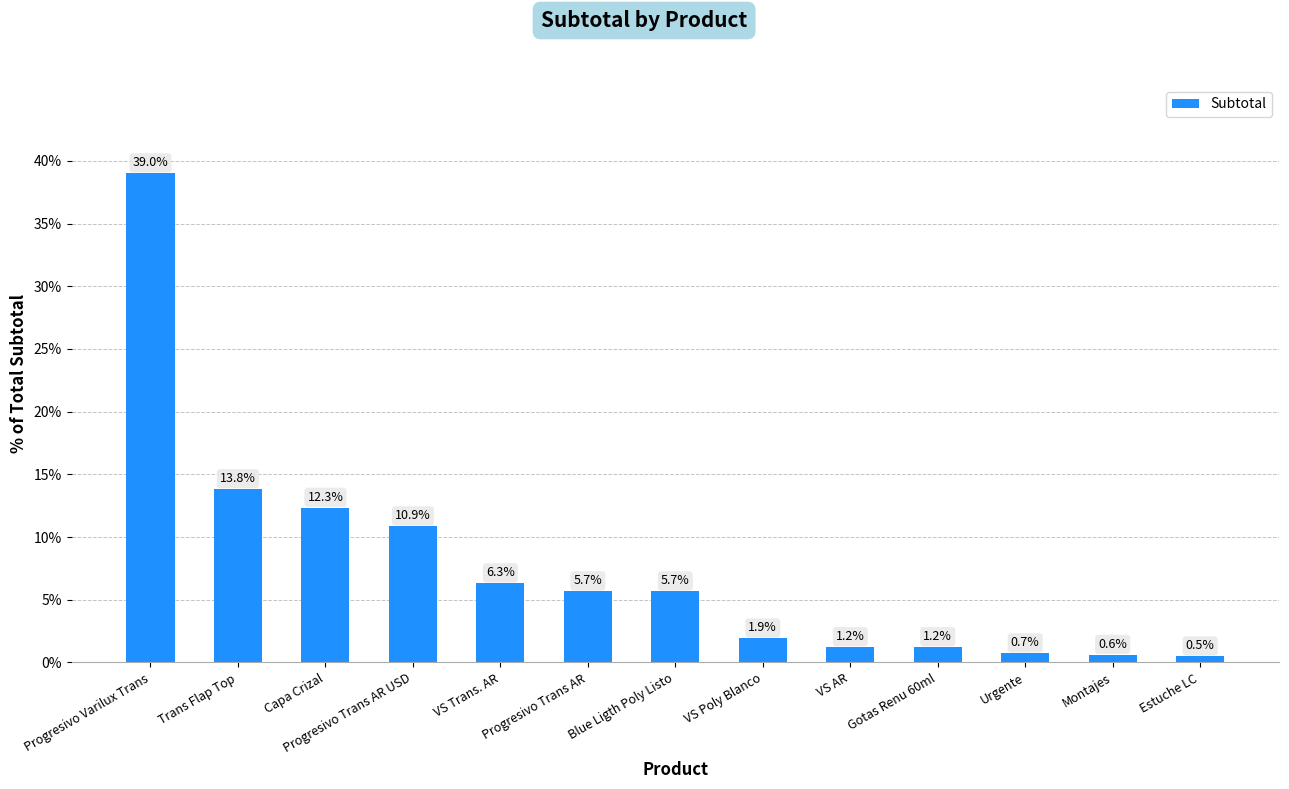

What is the difference between the values at Estuche LC and VS Poly Blanco?

1.4